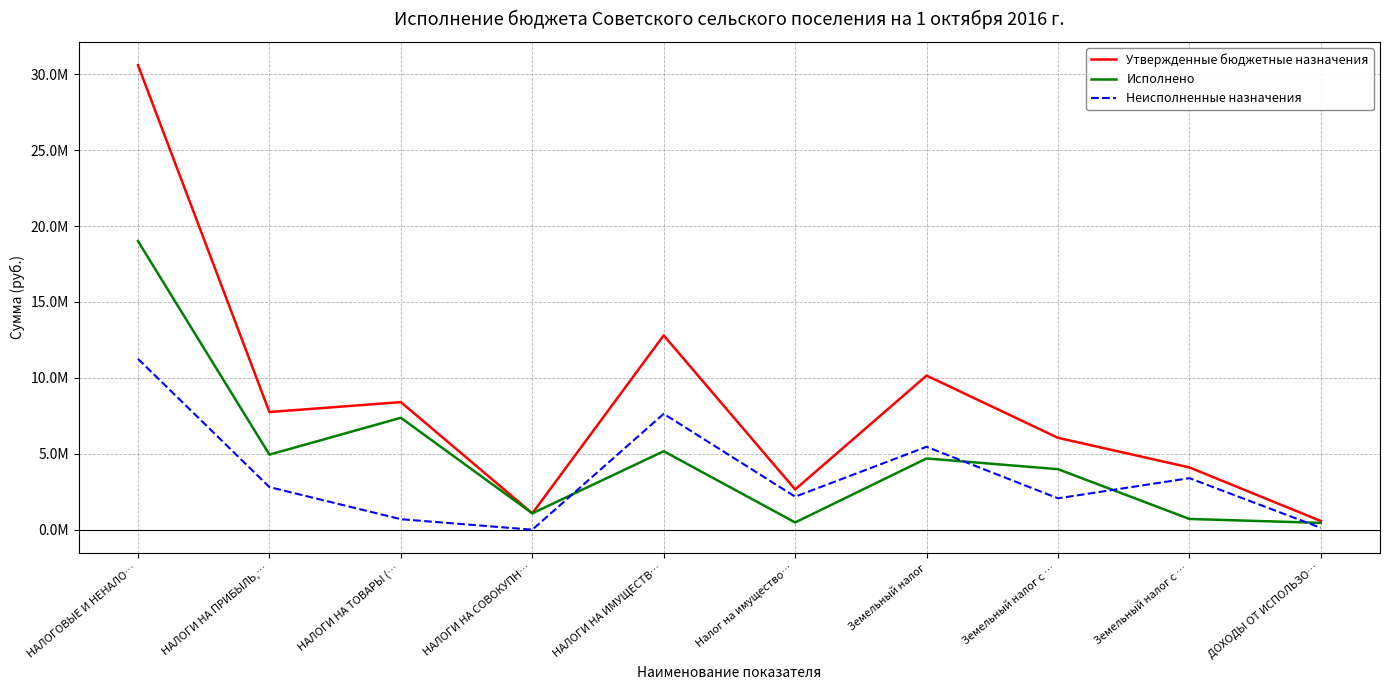

True or false: Утвержденные бюджетные назначения has a value of 6762963.8 at Земельный налог с ….

False